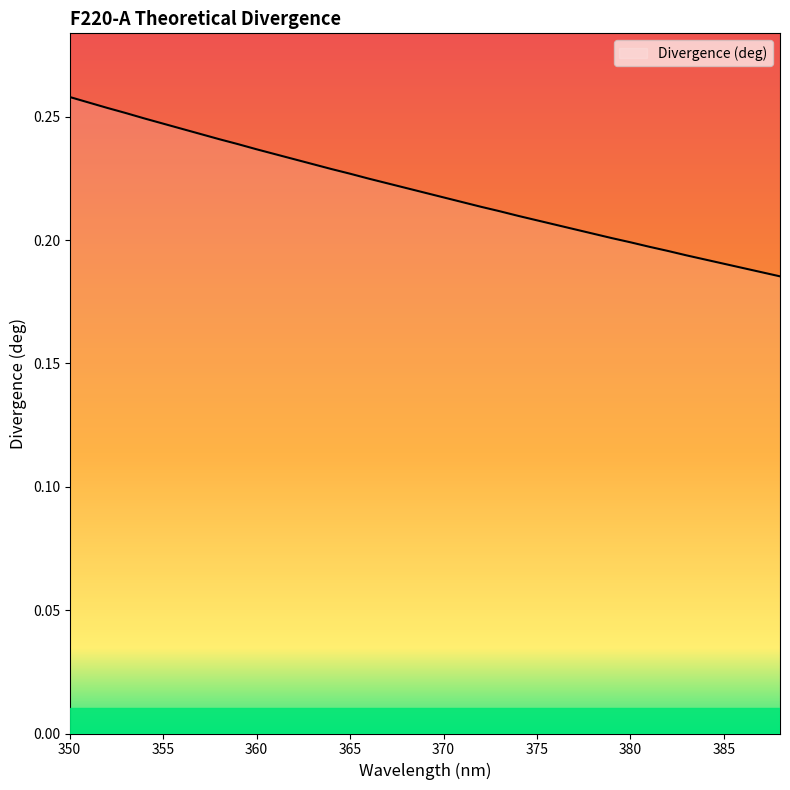

What is the value of the 21st point from the left?

0.2